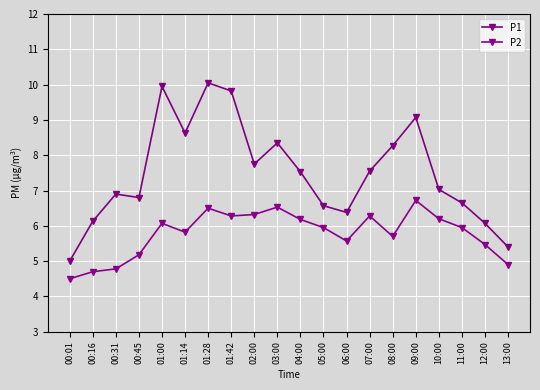

What position from the right is 01:00?

16